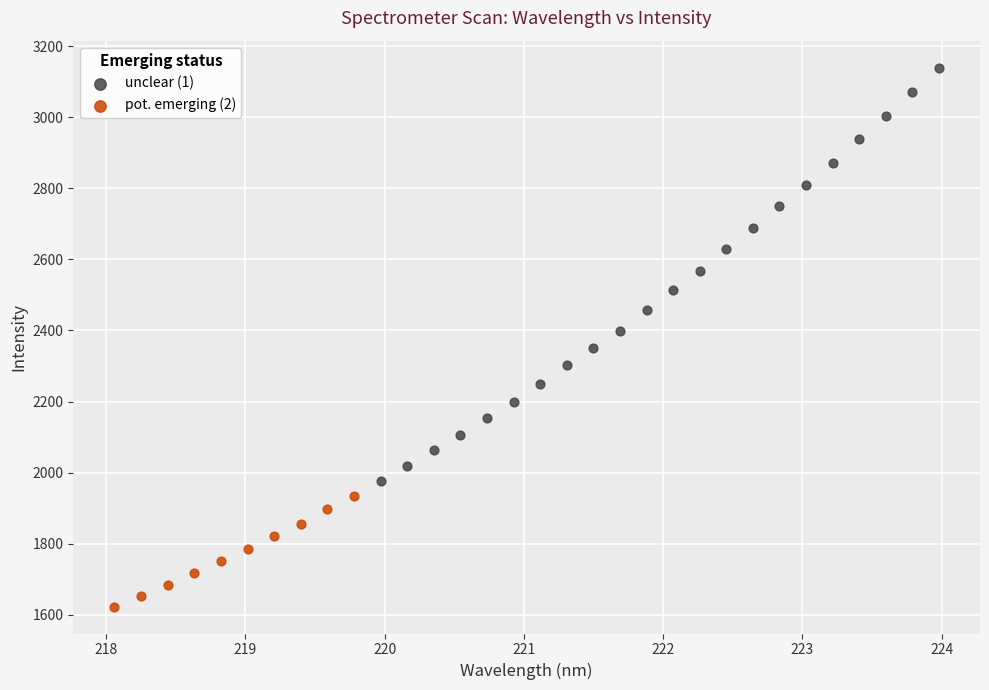

Which series reaches the minimum Y coordinate?

pot. emerging (2)